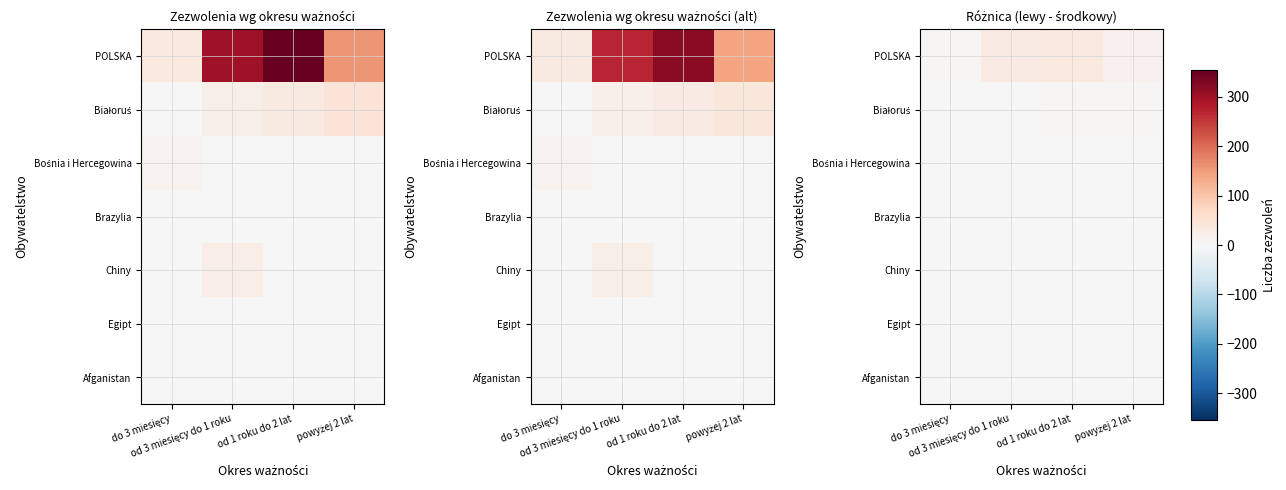

At which category is the sum across all series the highest?

od 1 roku do 2 lat